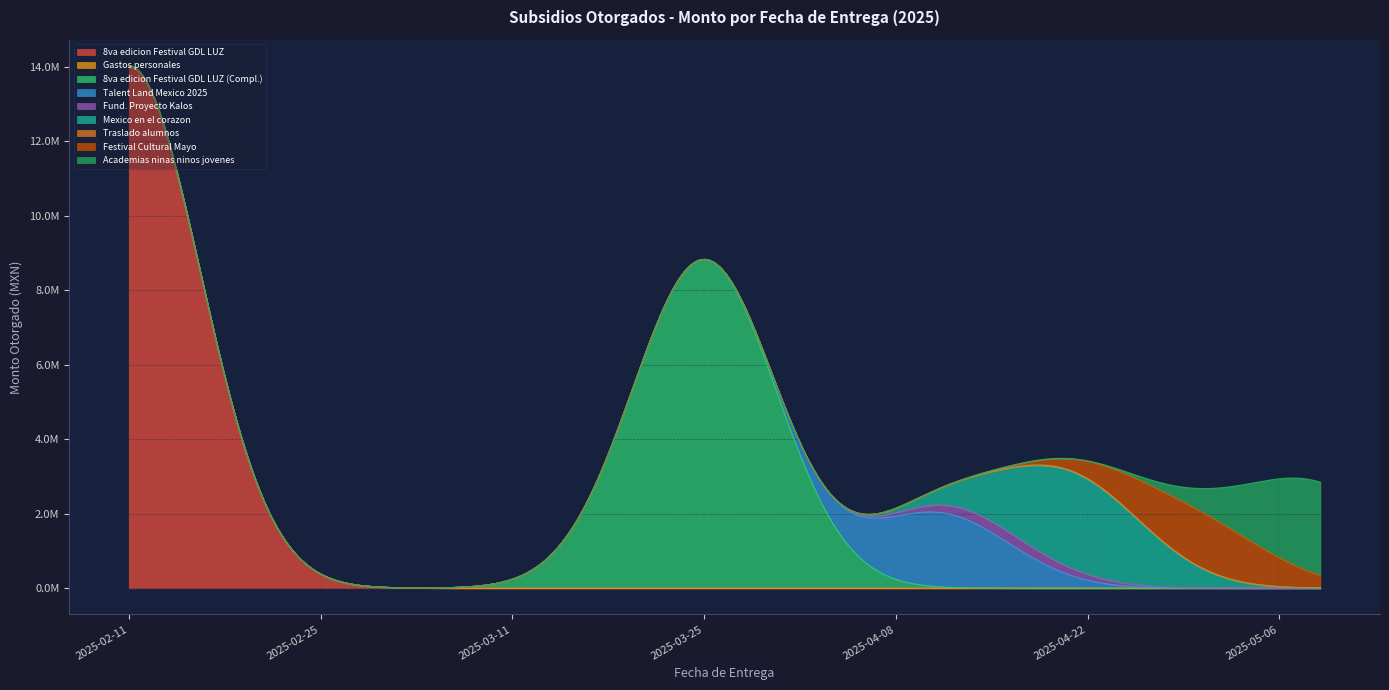

What is the label of the 5th point from the right?

2025-04-16